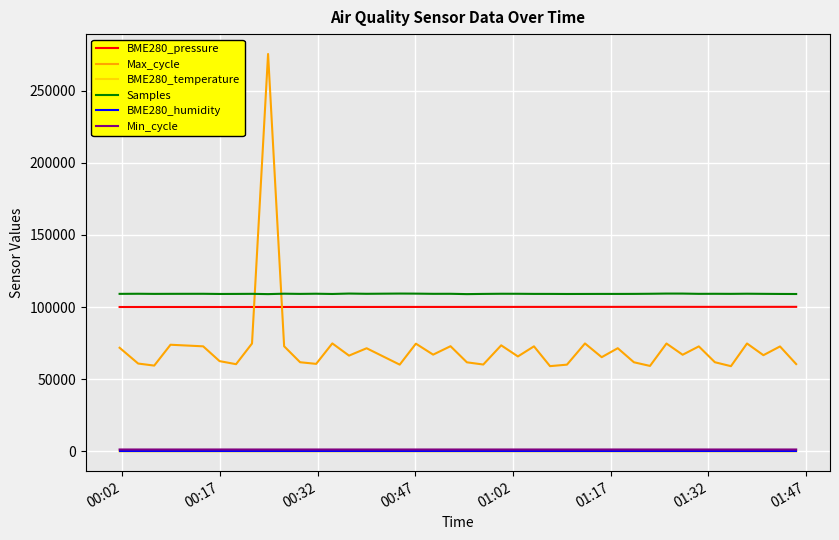

True or false: BME280_temperature and Max_cycle cross at least once.

False